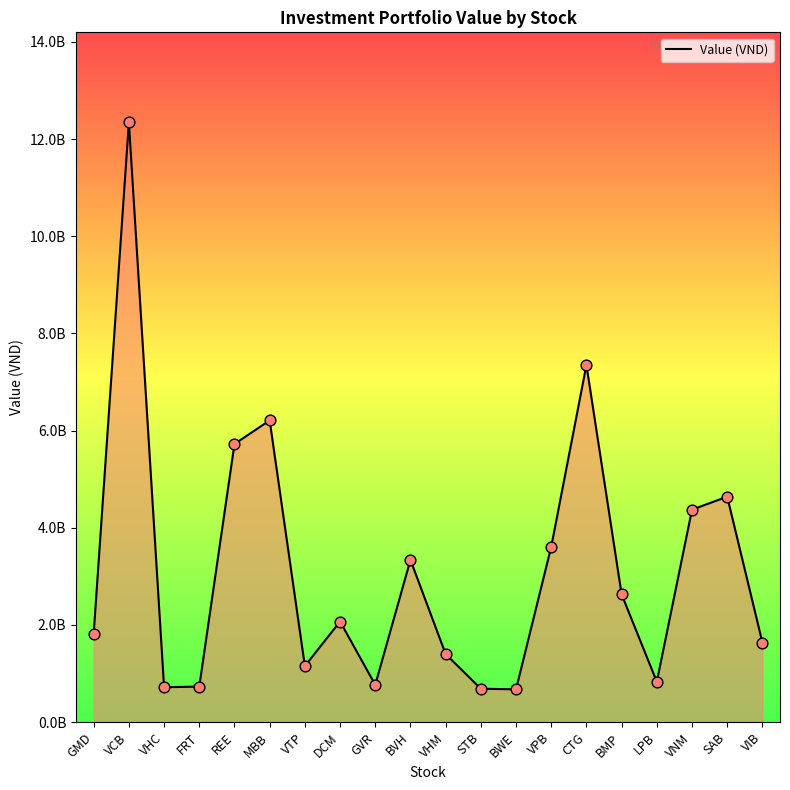

Is this an area chart (filled region under the line)?

Yes